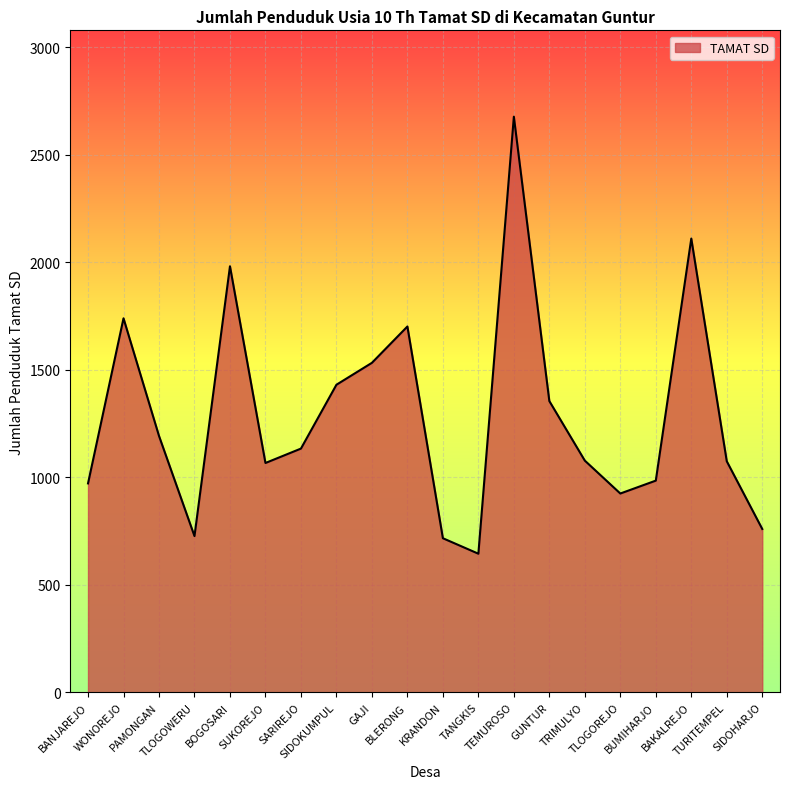

The value at BUMIHARJO is 1408. True or false?

False